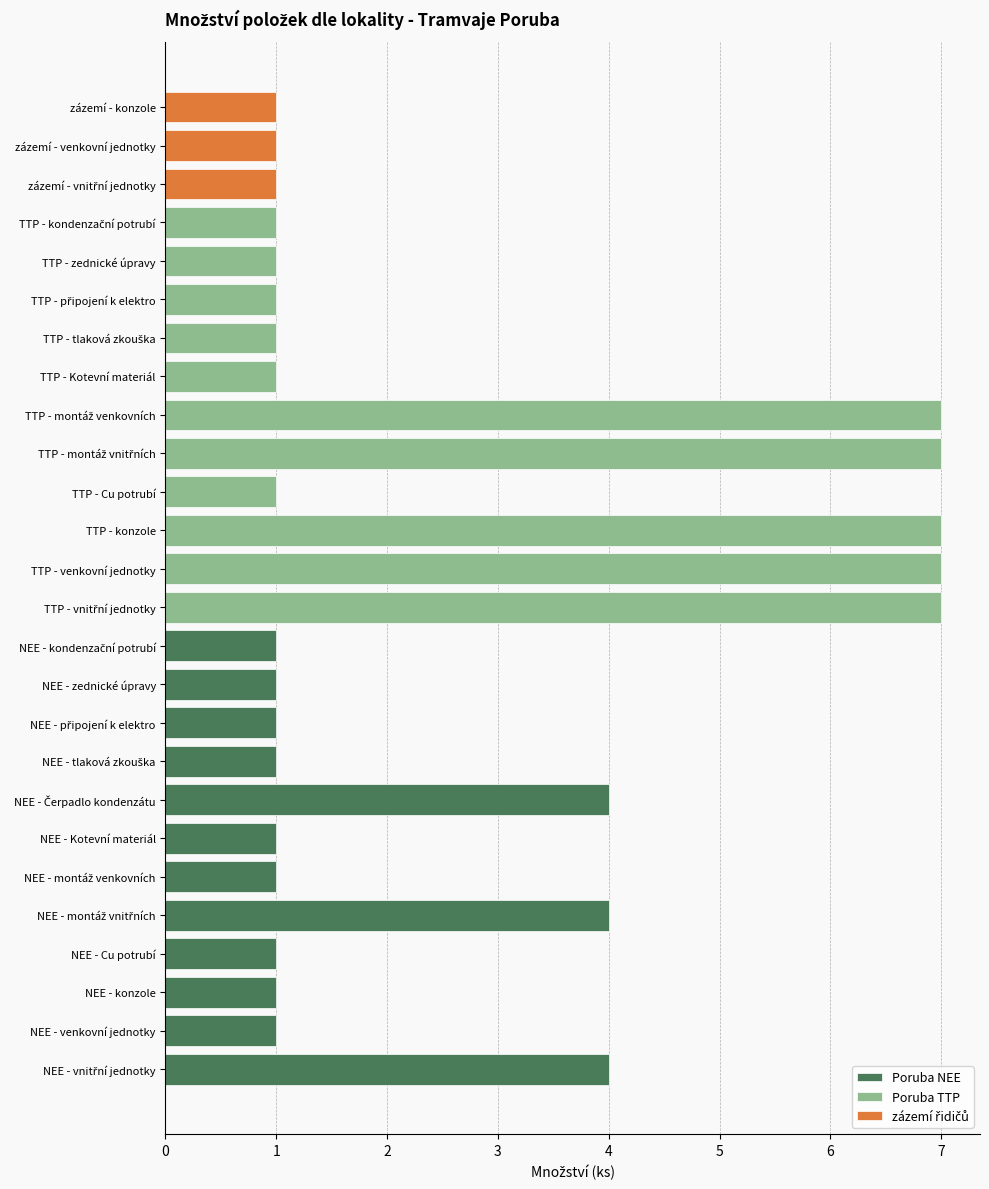

What is the sum of all values?

65